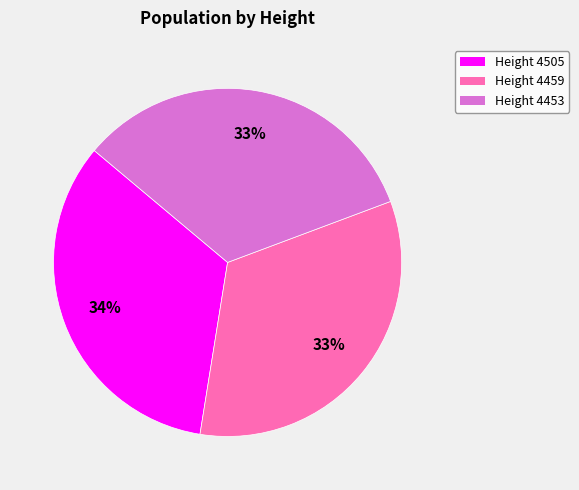

Count the number of slices in the pie.

3